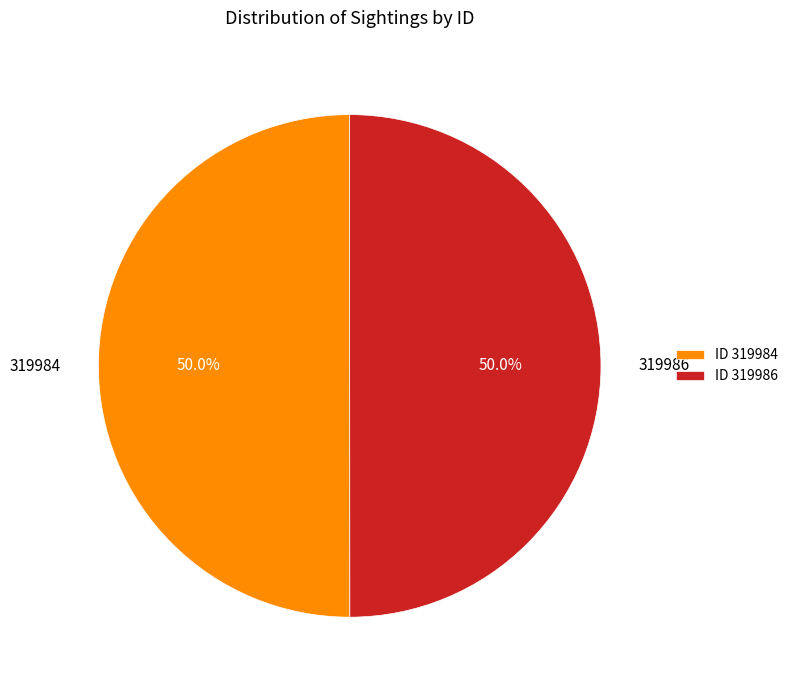

Combined, what portion of the pie is ID 319986 and ID 319984?

100.0%